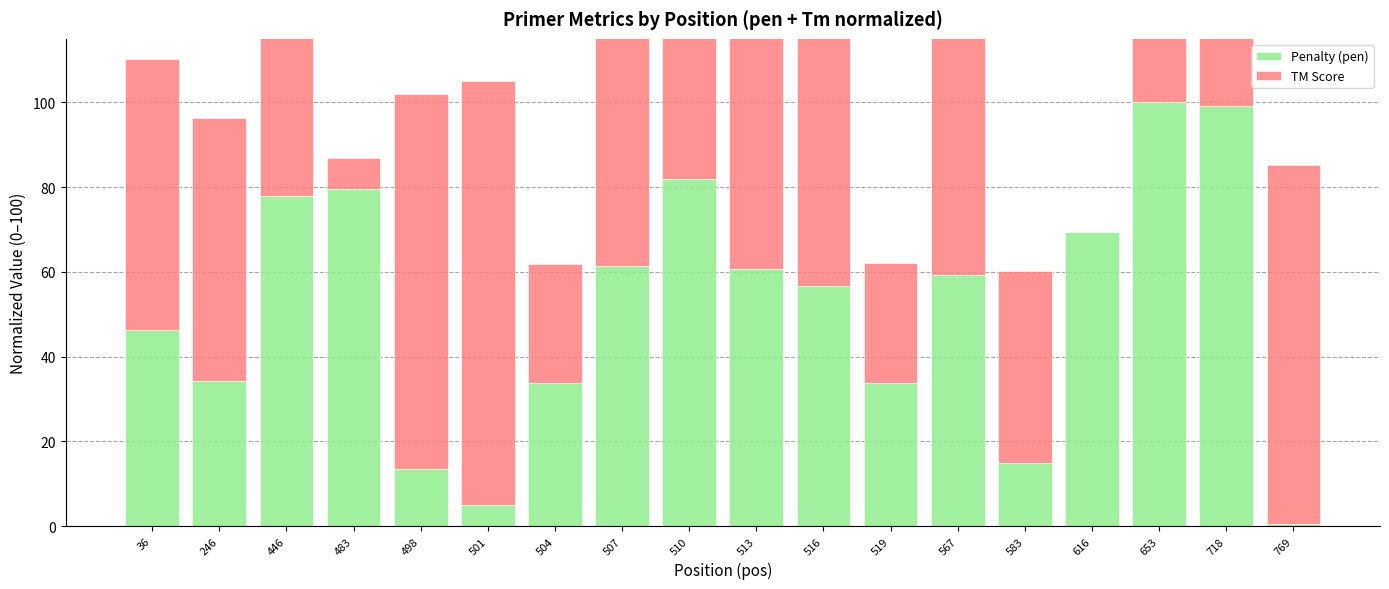

Reading left to right, extract all data points from this chart.

Penalty (pen): 46.2	34.2	78.0	79.6	13.5	5.0	33.8	61.4	82.0	60.6	56.7	33.7	59.2	14.8	69.5	100.0	99.2	0.5
TM Score: 64.1	62.2	90.6	7.2	88.4	100.0	28.1	57.1	35.6	59.3	70.1	28.4	63.4	45.3	0.0	56.1	23.2	84.9